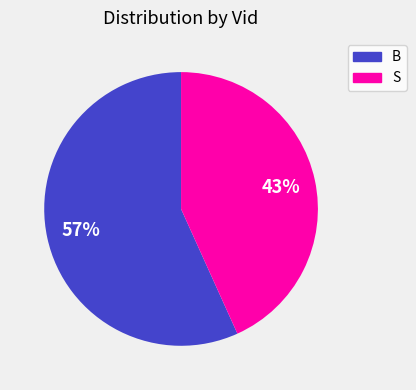

Rank the categories by value from lowest to highest.

S, B